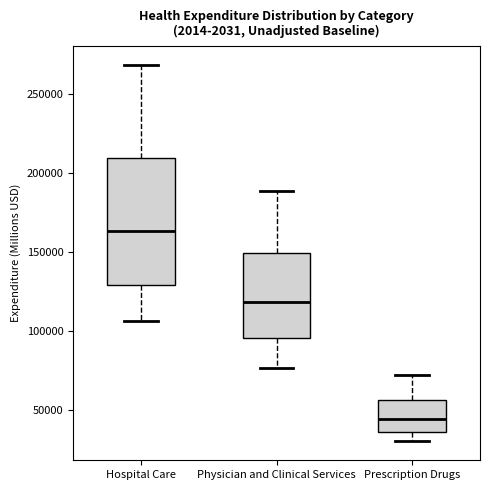

Which box has the lowest median line?

Prescription Drugs